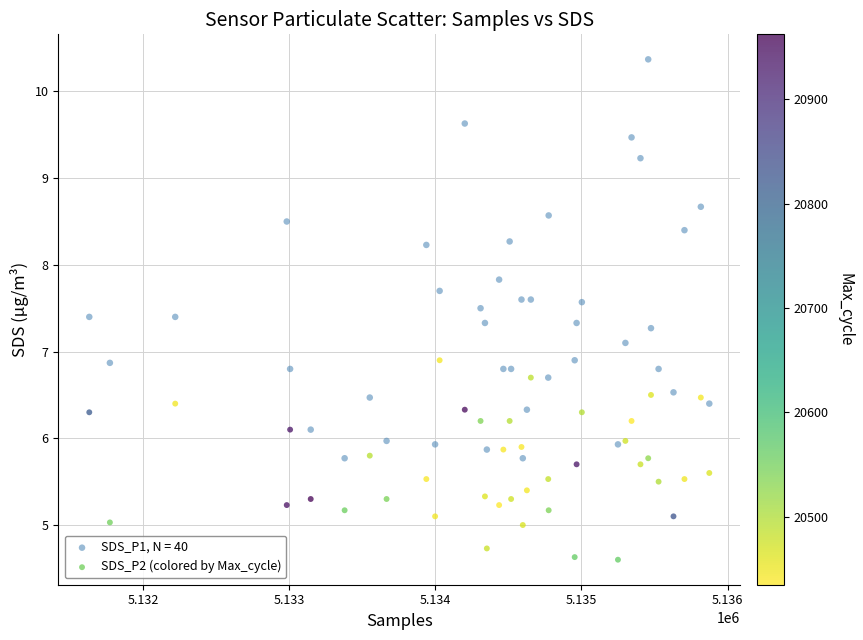

Which series reaches the minimum Y coordinate?

SDS_P2 (colored by Max_cycle)